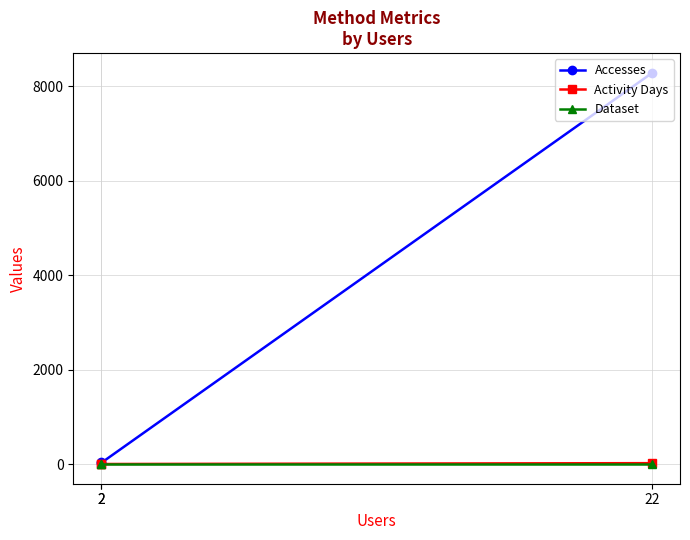

Where does the Accesses series first go above 49?

22